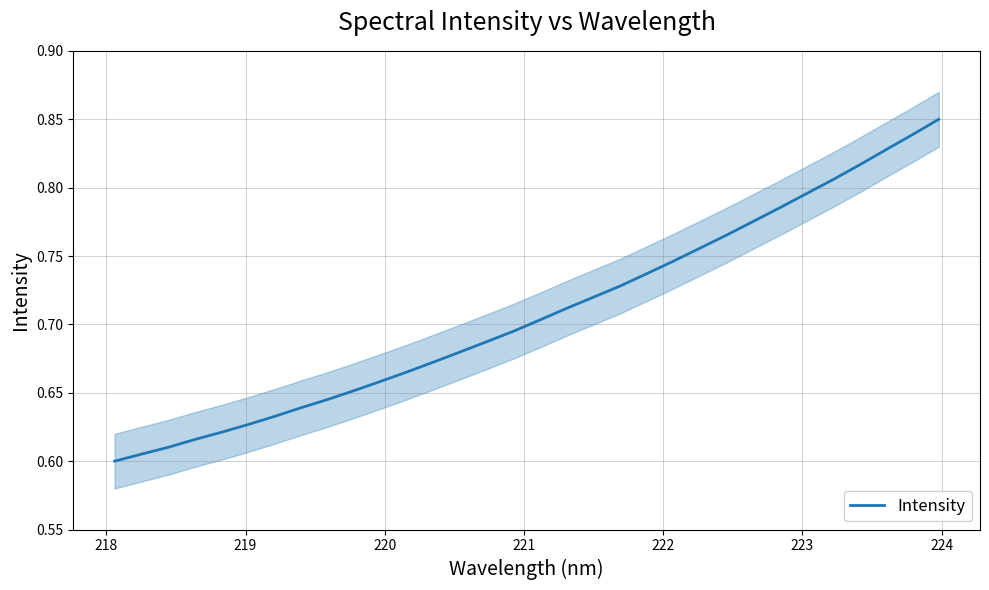

Reading left to right, extract all data points from this chart.

0.6	0.6	0.6	0.6	0.6	0.6	0.6	0.6	0.6	0.7	0.7	0.7	0.7	0.7	0.7	0.7	0.7	0.7	0.7	0.7	0.7	0.7	0.8	0.8	0.8	0.8	0.8	0.8	0.8	0.8	0.8	0.8